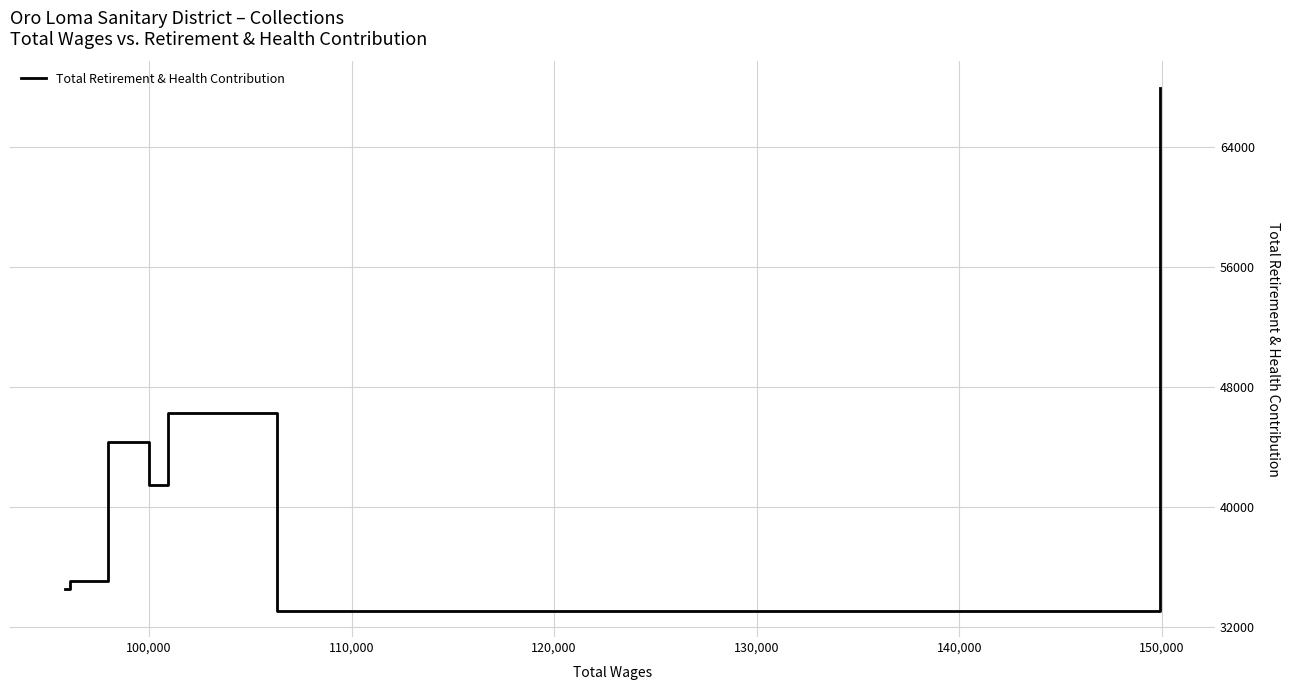

How many categories are shown in the chart?

7